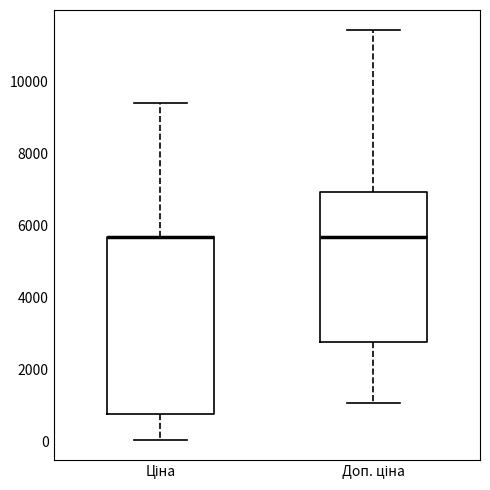

Where is the upper edge of the box for Ціна on the y-axis? The values are not printed on the chart, so give them approximately, as read against the axis.

5600